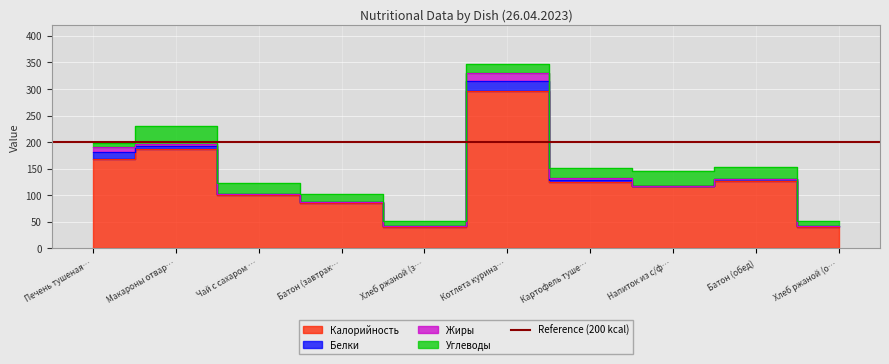

What is the total value across all series at Хлеб ржаной (завтрак)?

51